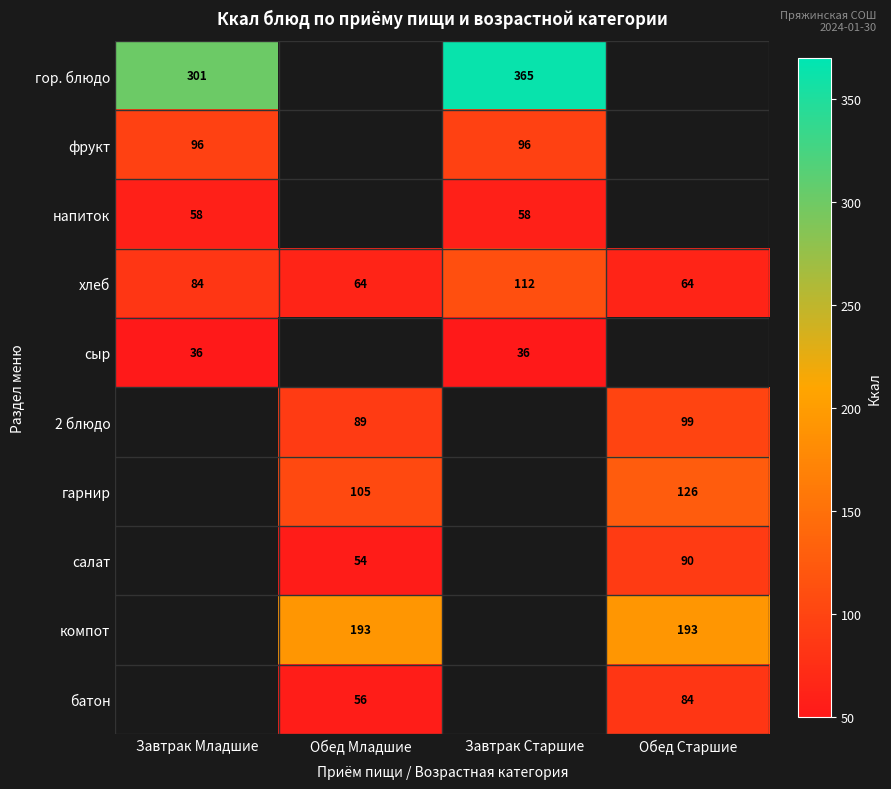

The value of гор. блюдо at Завтрак Старшие is 101.9. True or false?

False